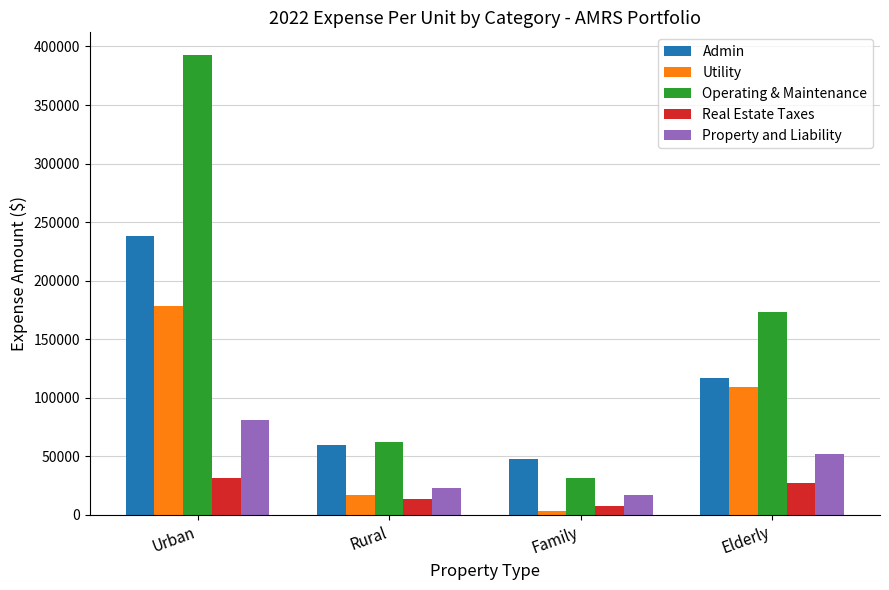

What is the difference between the highest and lowest values at Urban?

360975